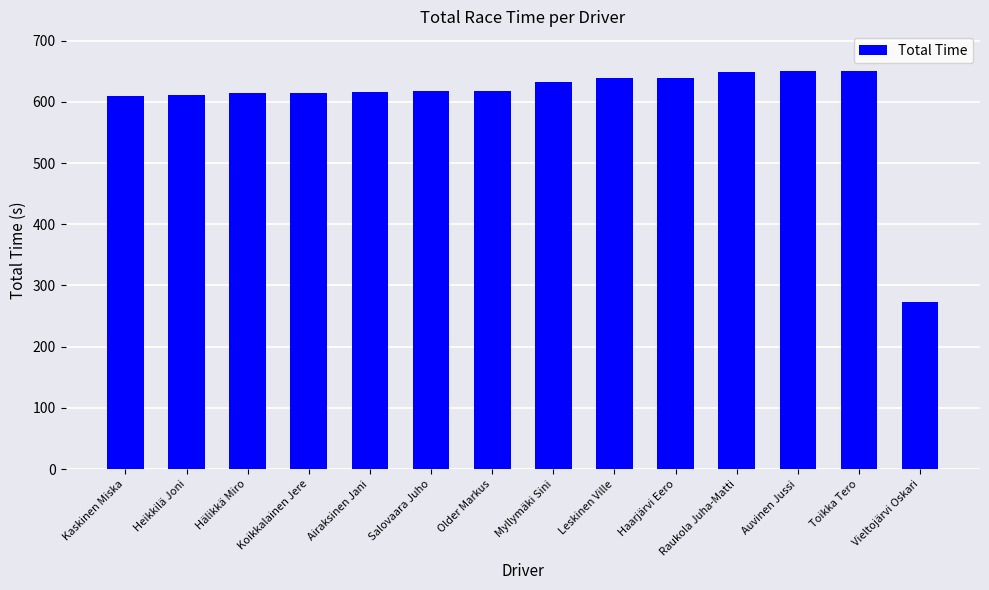

Which category has the lowest value across all series?

Vieltojärvi Oskari